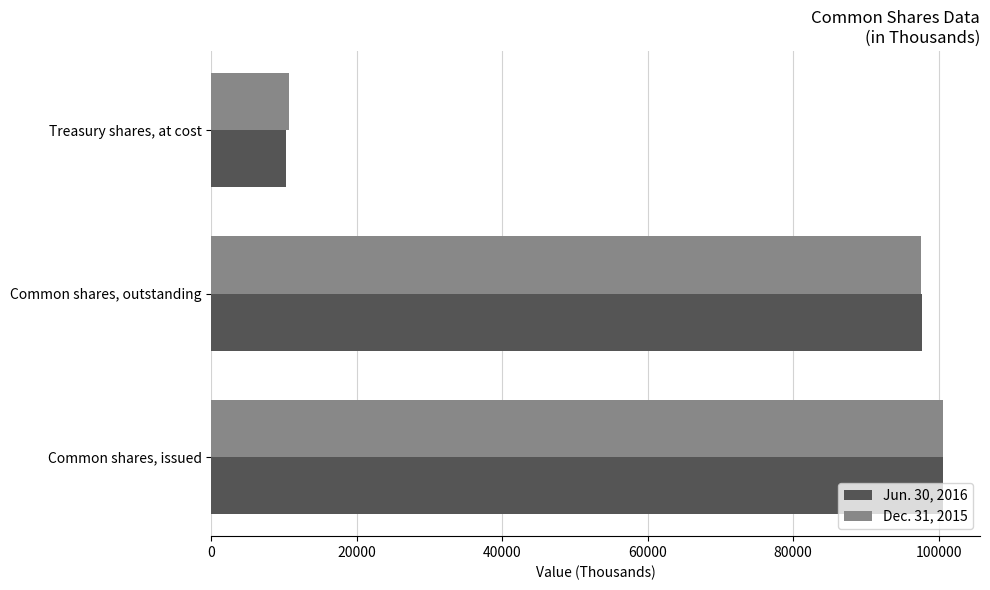

What is the sum of all Dec. 31, 2015 values?

208910